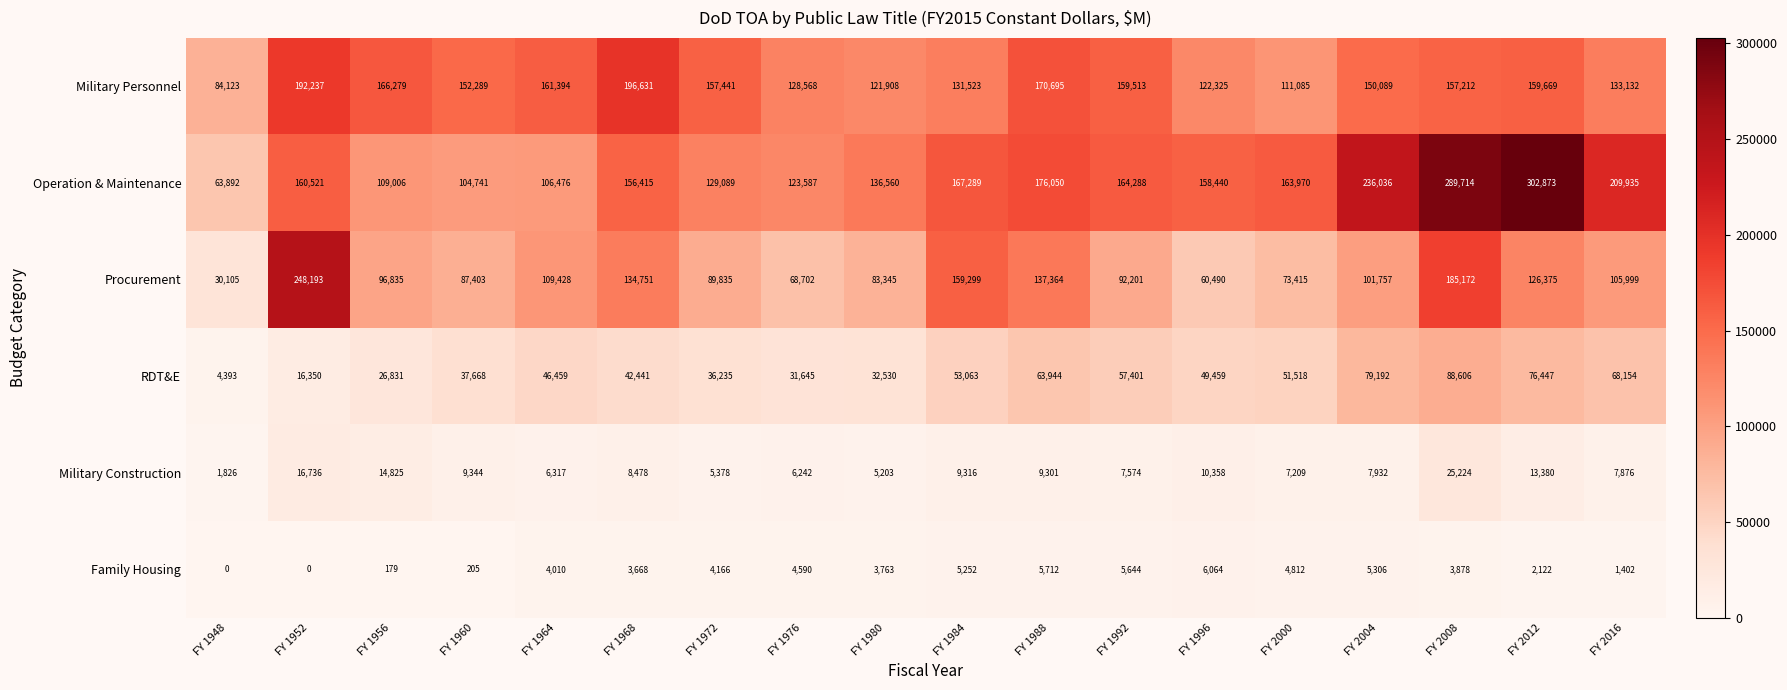

Which series has the largest range (max minus min)?

Operation & Maintenance